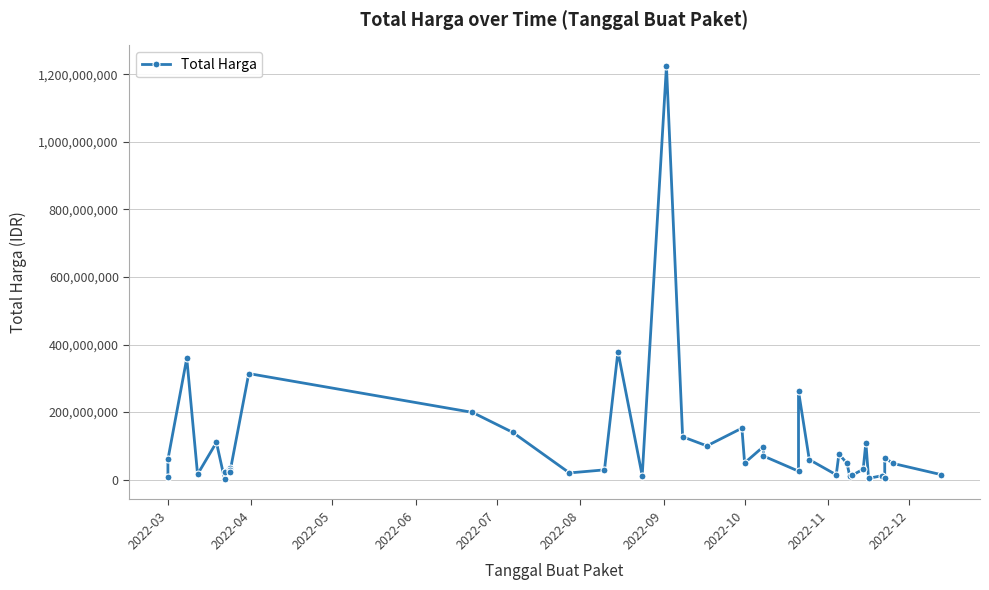

Count the number of values greater than 48140000.

19